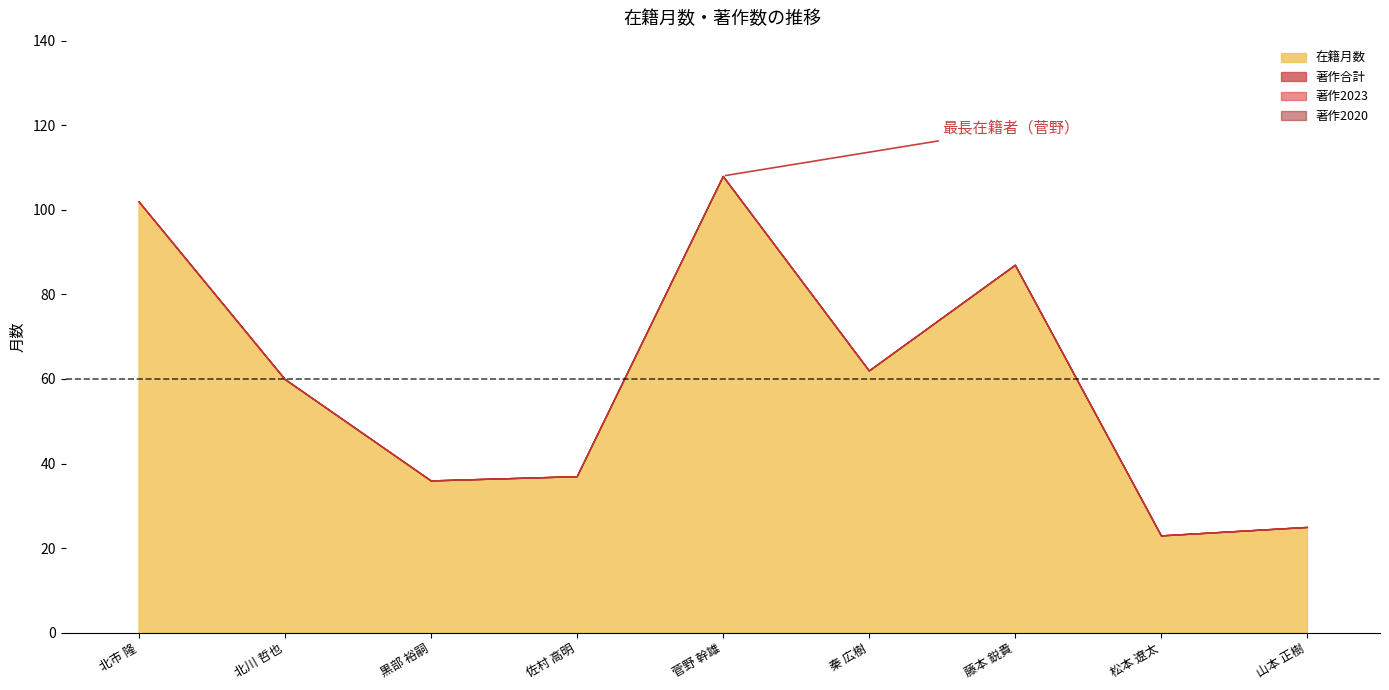

What is the label of the 9th point from the left?

山本 正樹